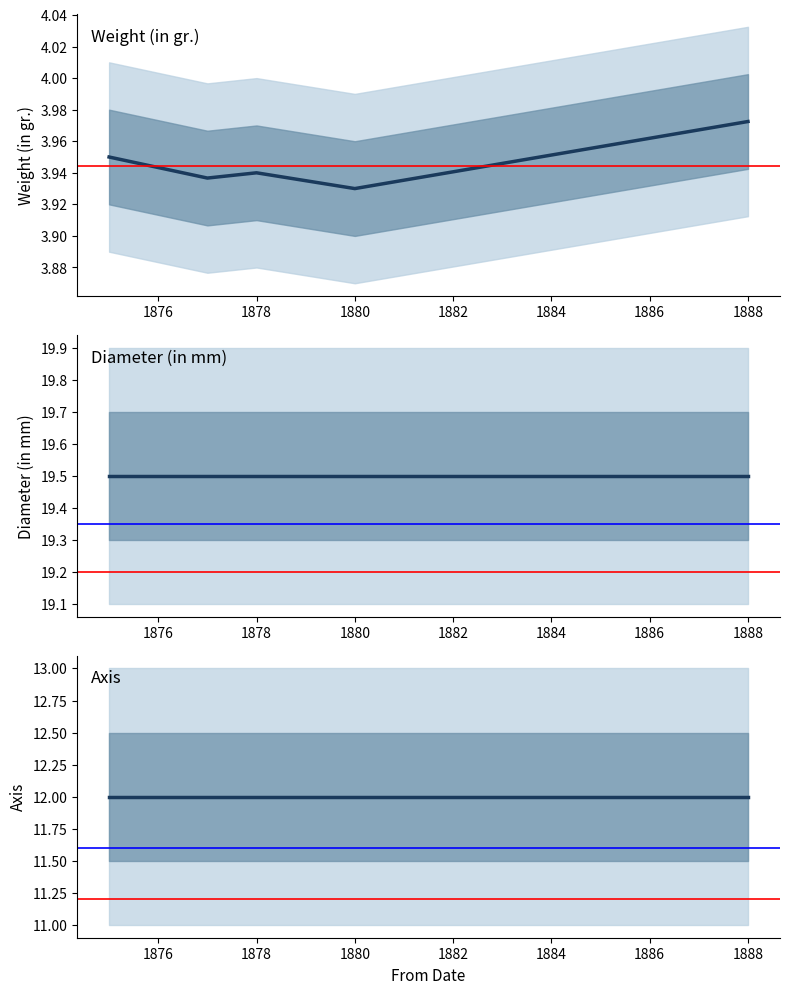

At how many categories does at least one series exceed 8?

6